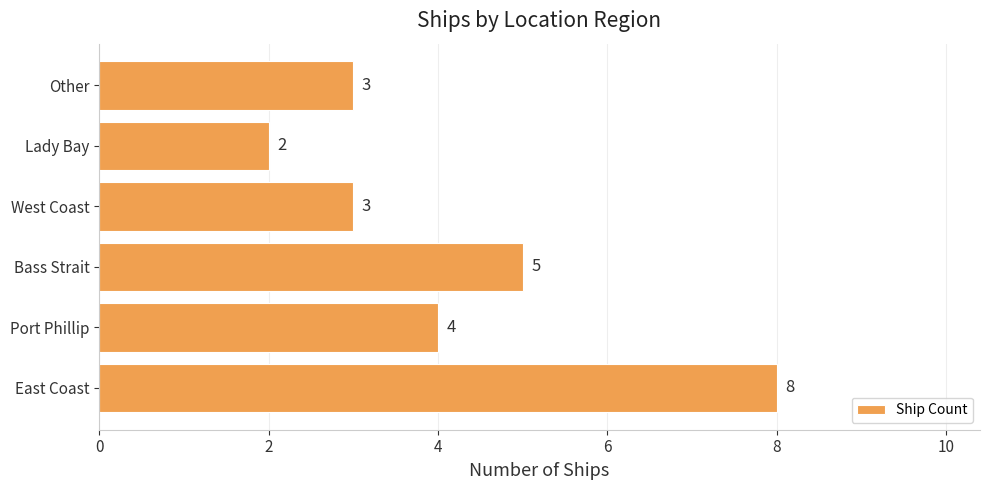

What is the average value?

4